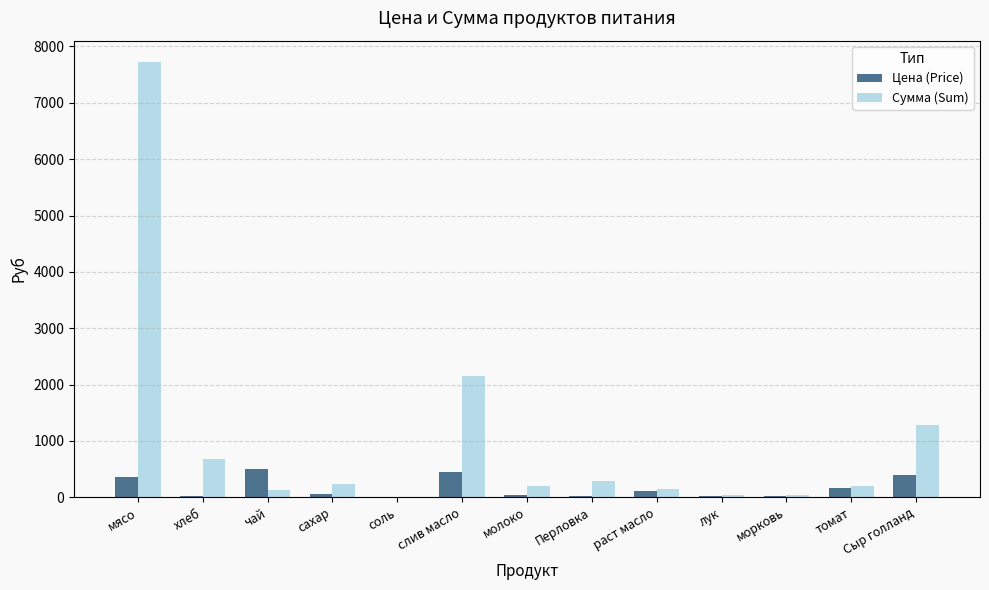

Is it true that Цена (Price) equals 400.0 at Сыр голланд?

True